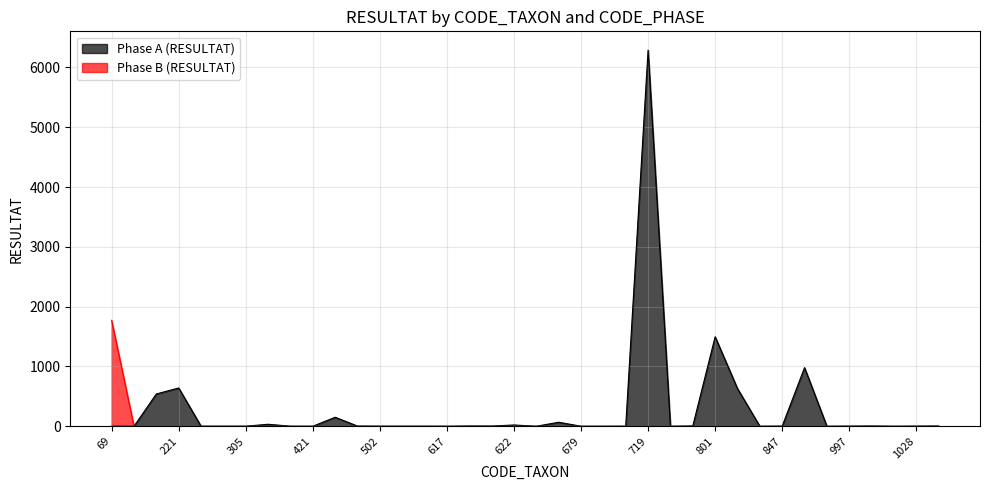

True or false: Phase B (RESULTAT) has a value of -661 at 622.

False